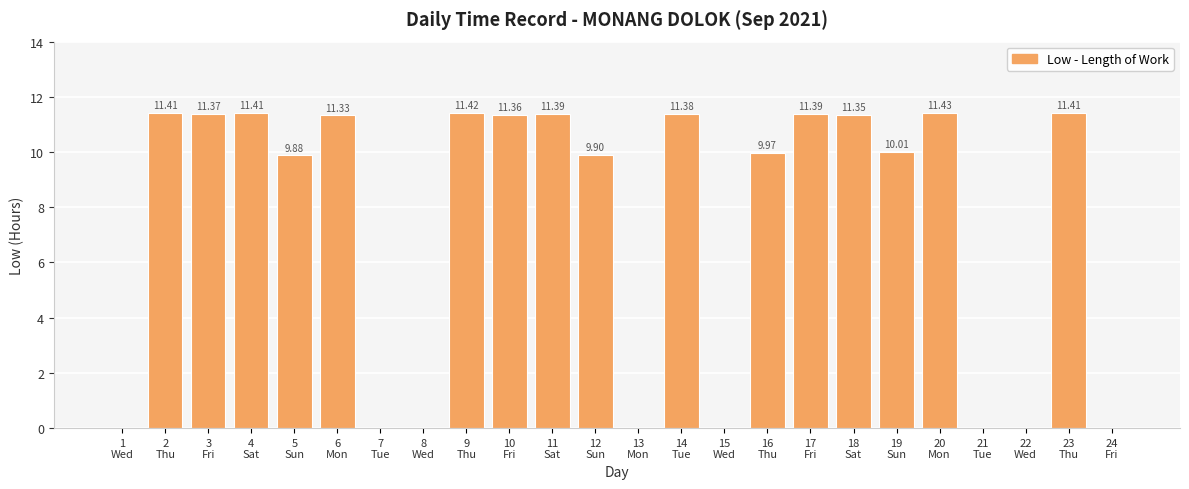

What is the sum of all values?

176.4